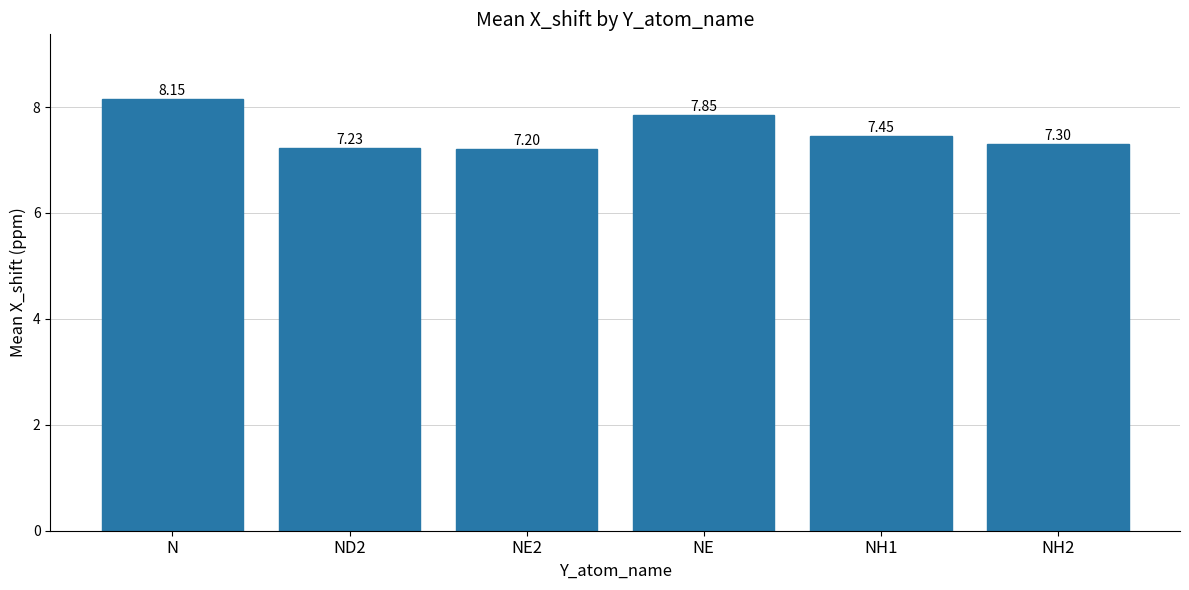

Which has a higher value, NH1 or ND2?

NH1